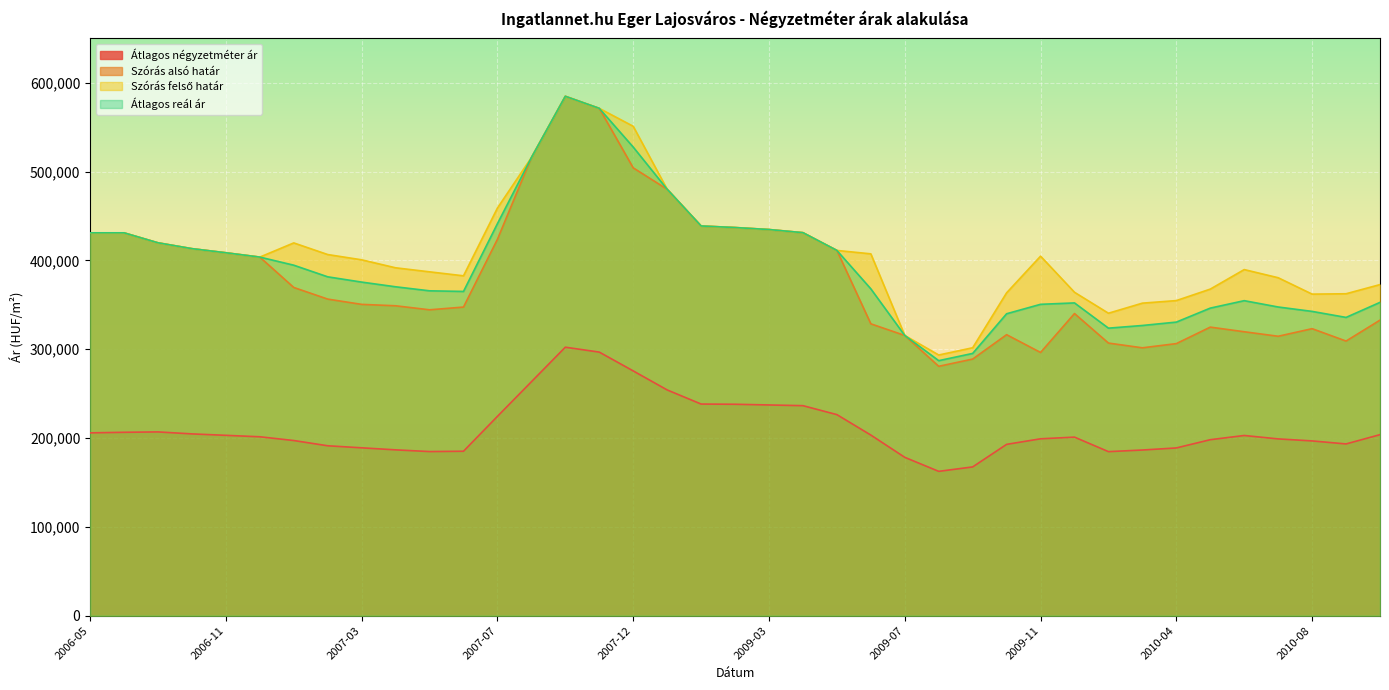

Which label corresponds to the smallest value in the chart?

2009-08